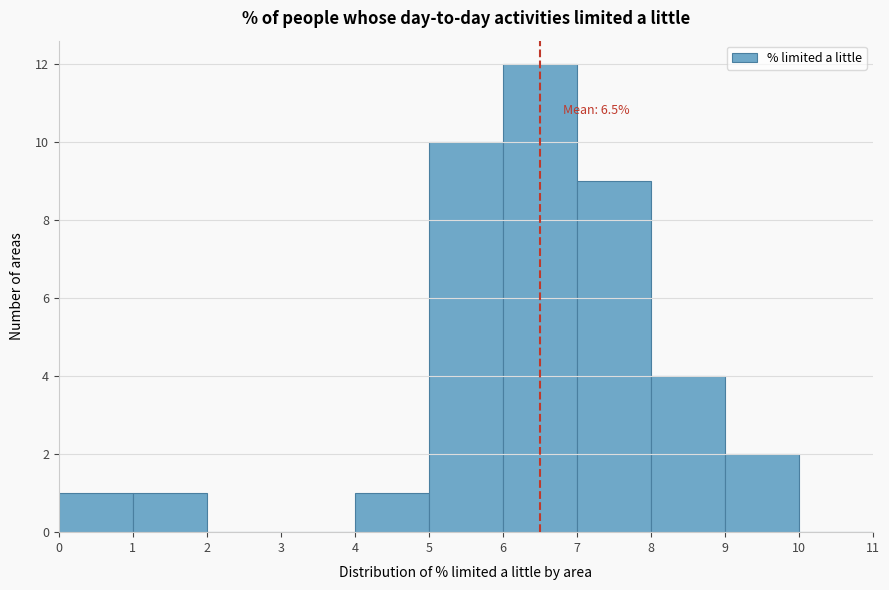

Which range on the x-axis has the tallest bar?

6 to 7